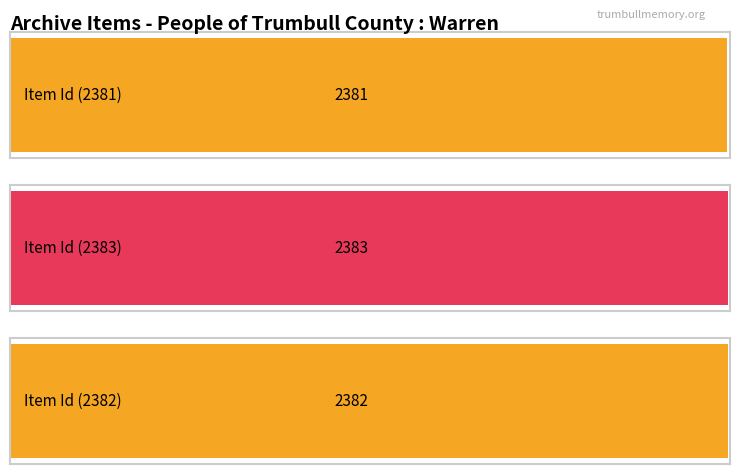

List the labels in order of value, smallest first.

Item 2381, Item 2382, Item 2383